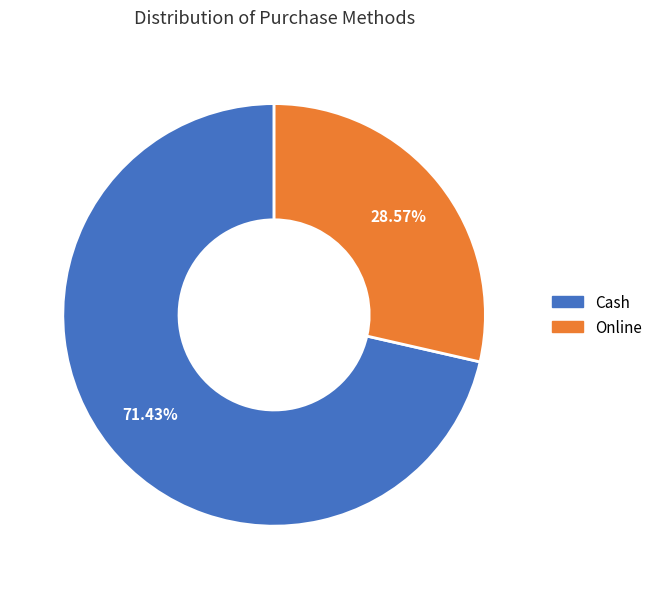

Which has a higher value, Cash or Online?

Cash